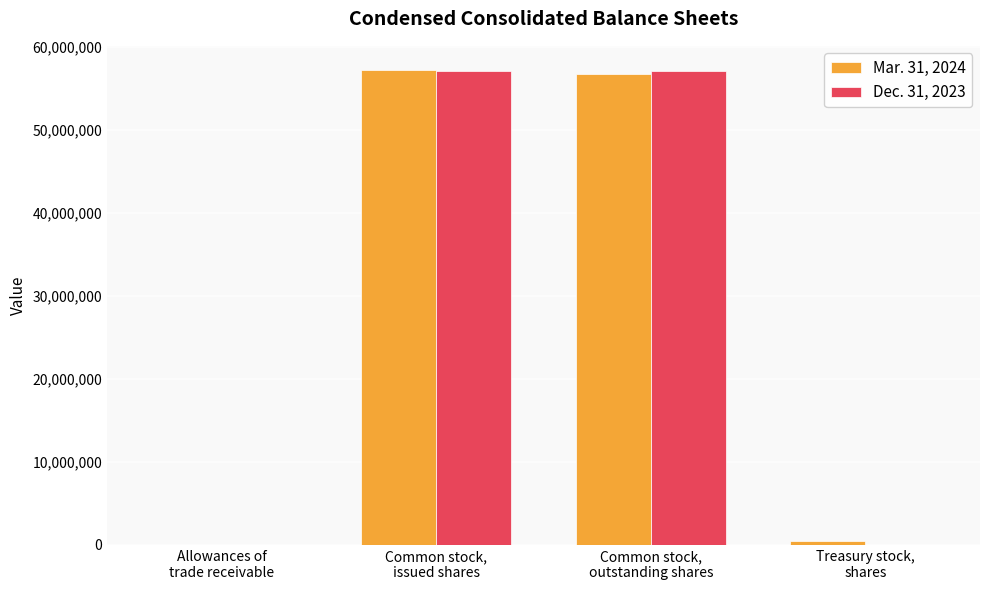

List the series in order of their overall mean, lowest first.

Dec. 31, 2023, Mar. 31, 2024